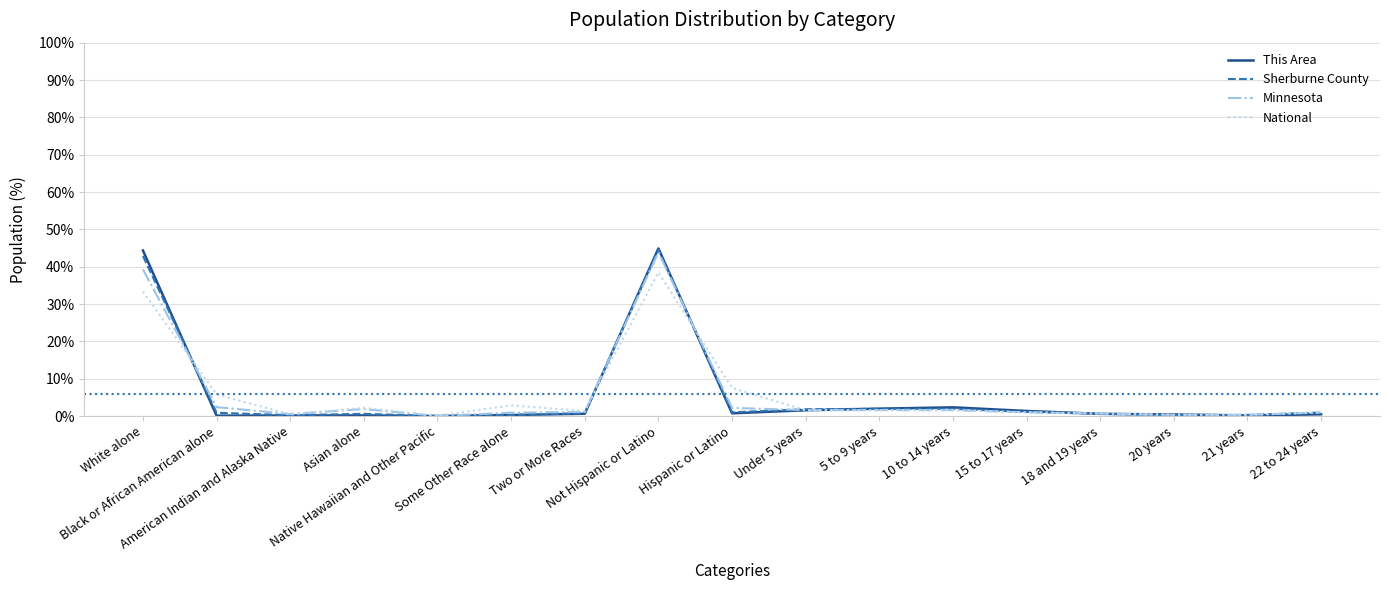

Which series has the widest spread of values?

This Area